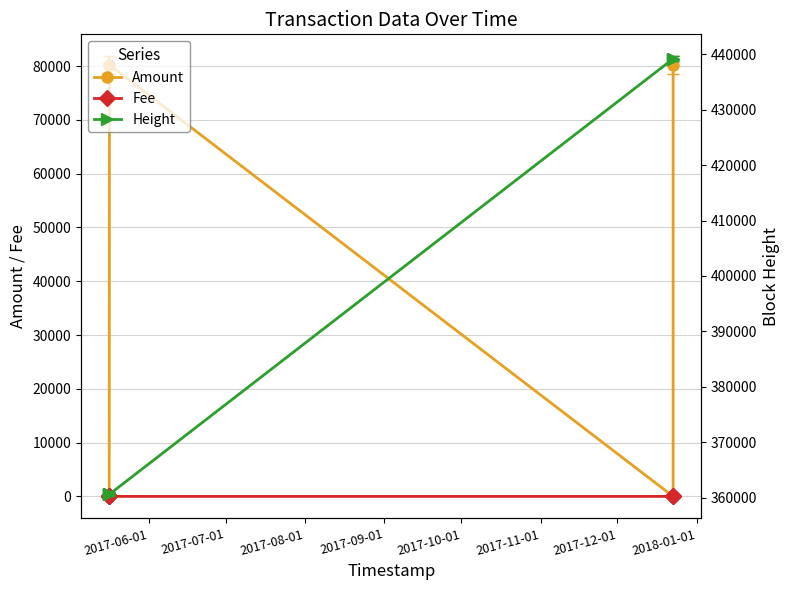

True or false: Fee and Amount intersect in this chart.

True